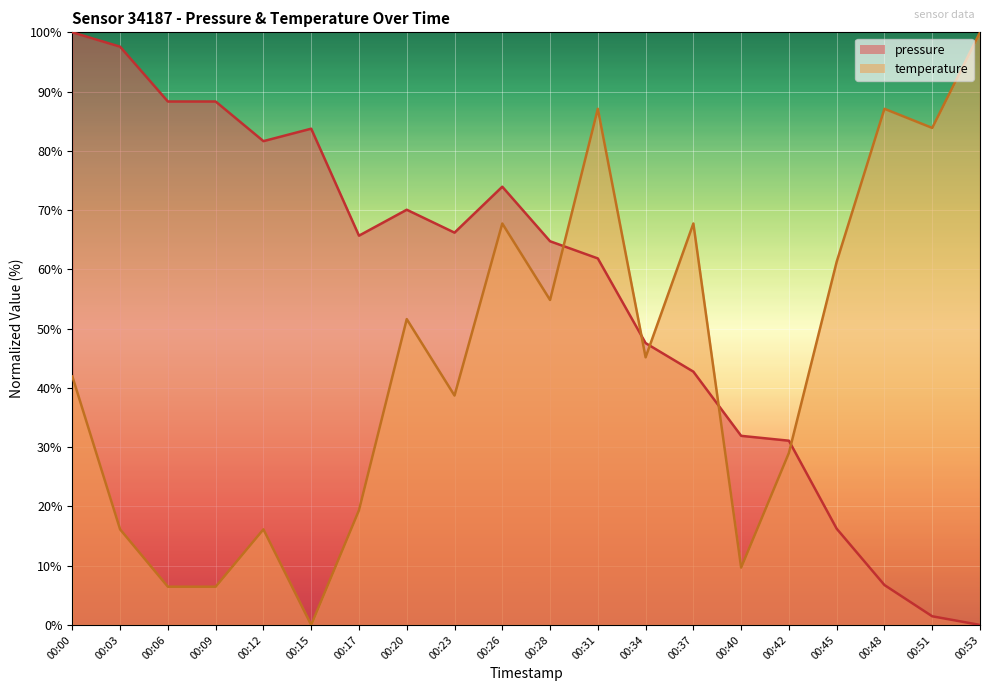

At which label does temperature reach its minimum?

00:15